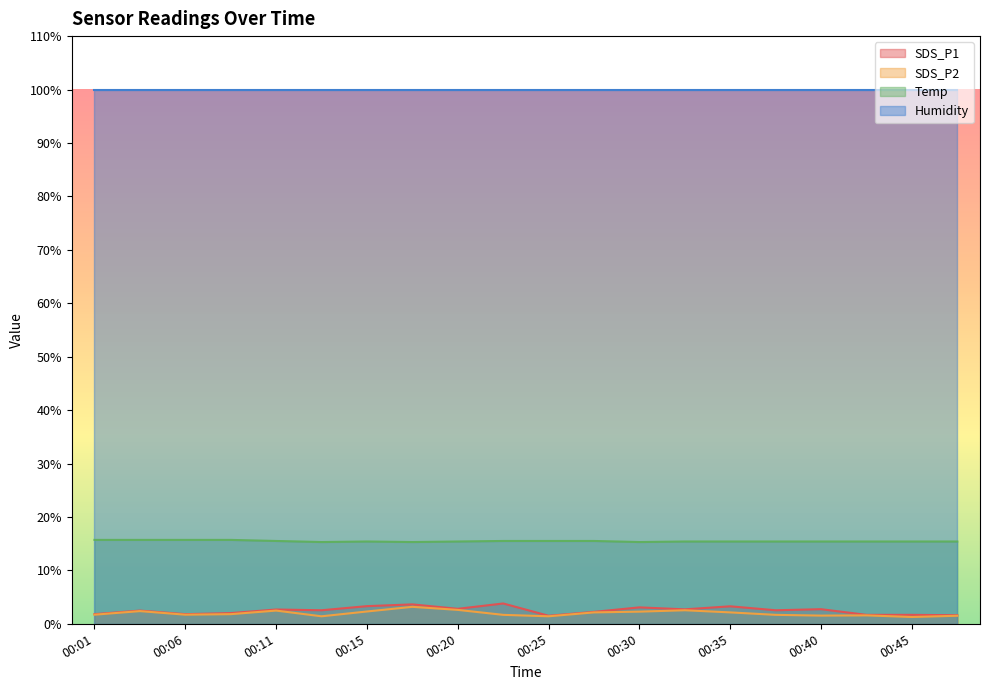

What is the difference between the Temp values at 00:01 and 00:20?

0.3